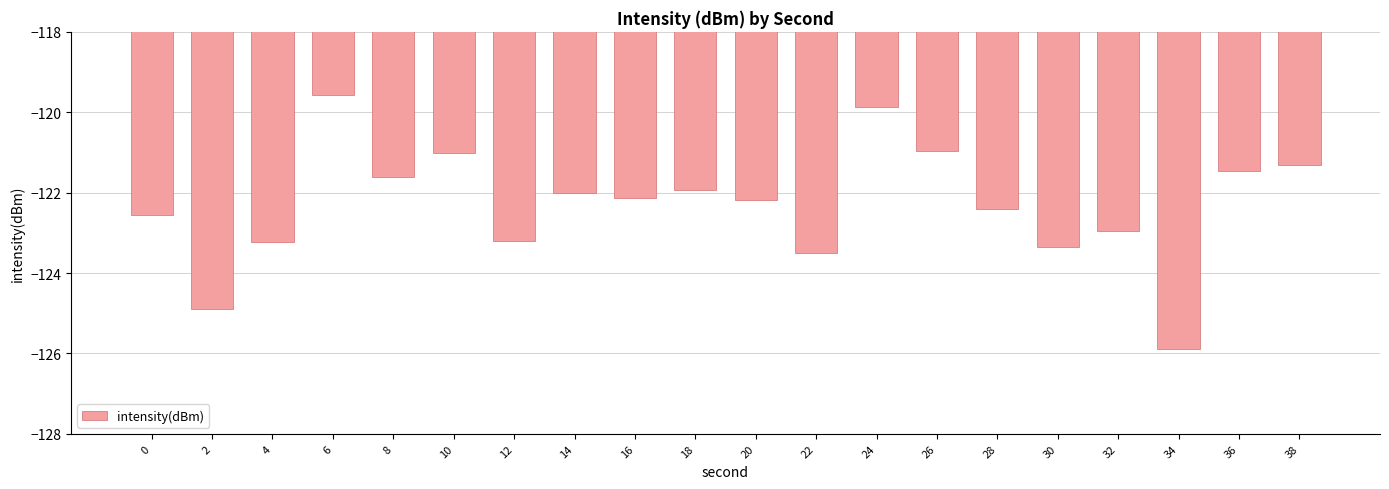

True or false: the data shows -70.3 at 24.

False